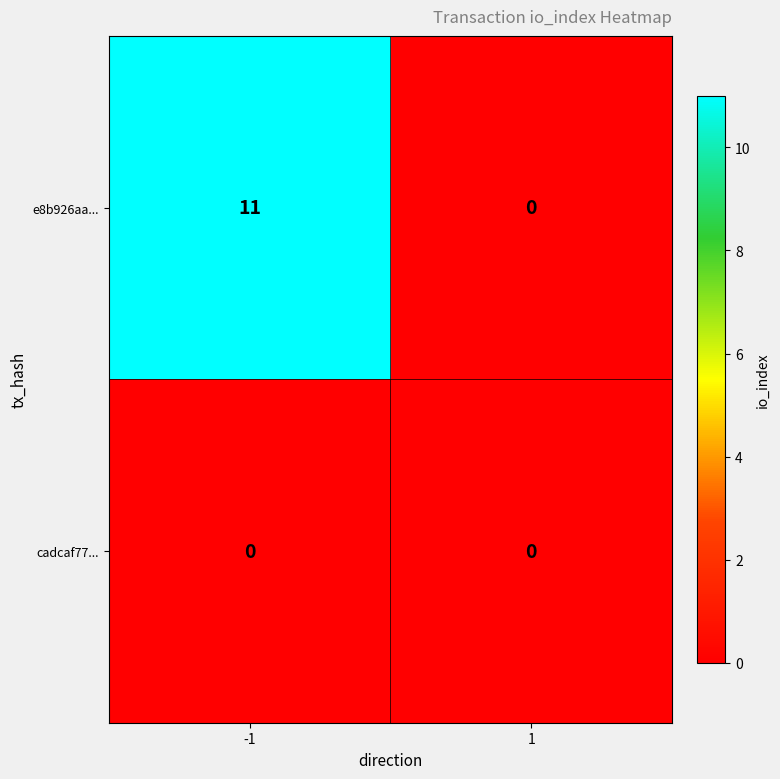

At which category is the sum across all series the highest?

-1